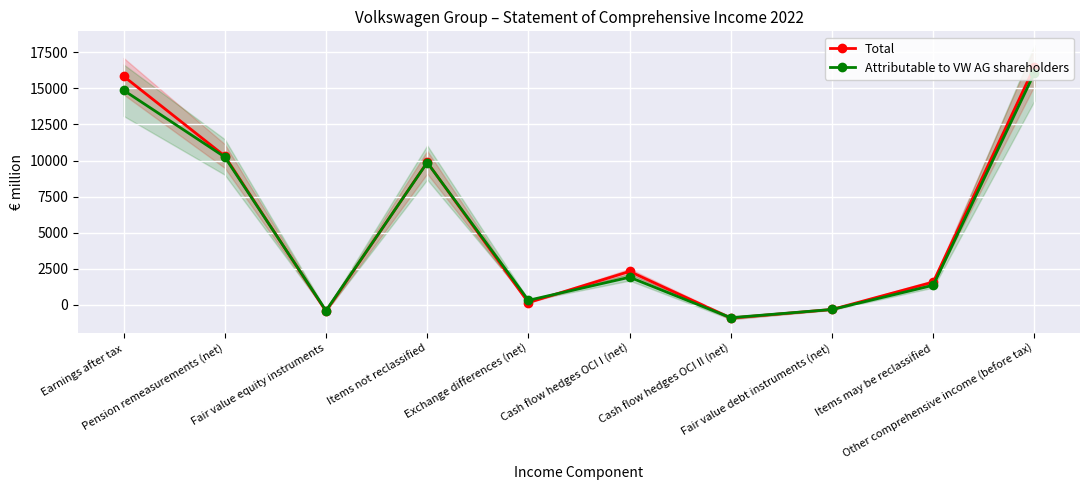

What is the value of the Total point at the 2nd from the left?

10308